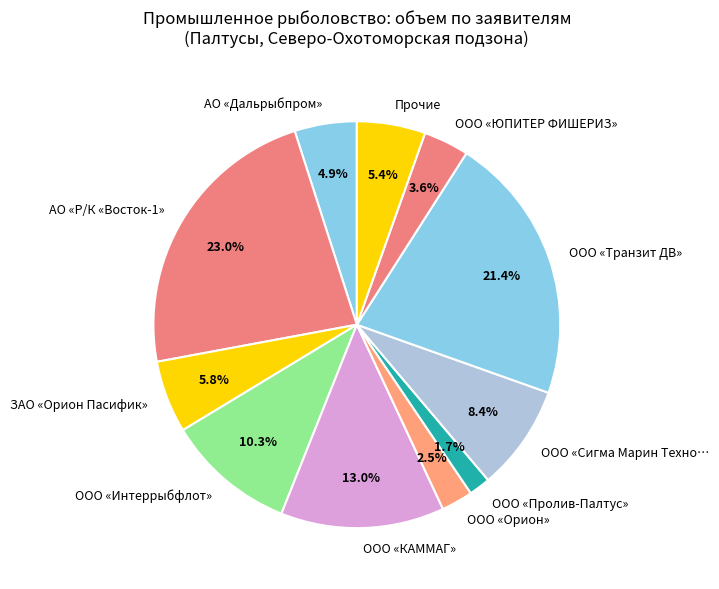

To the nearest percent, what is the difference between the largest and smallest slice percentages?

21%